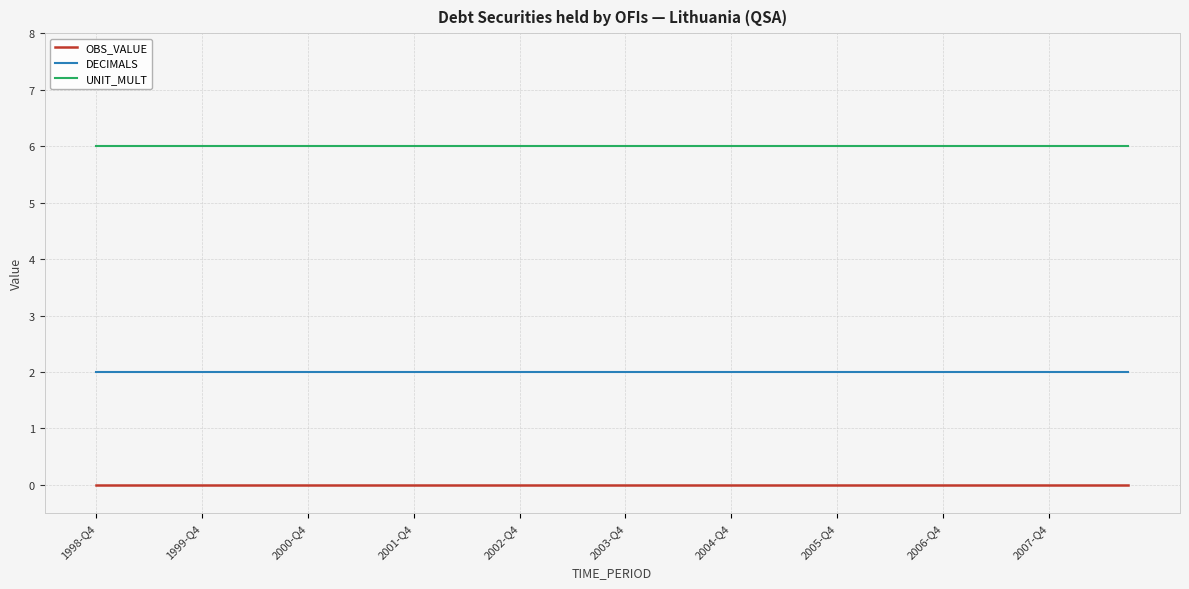

Rank the series by their maximum value, from highest to lowest.

UNIT_MULT, DECIMALS, OBS_VALUE